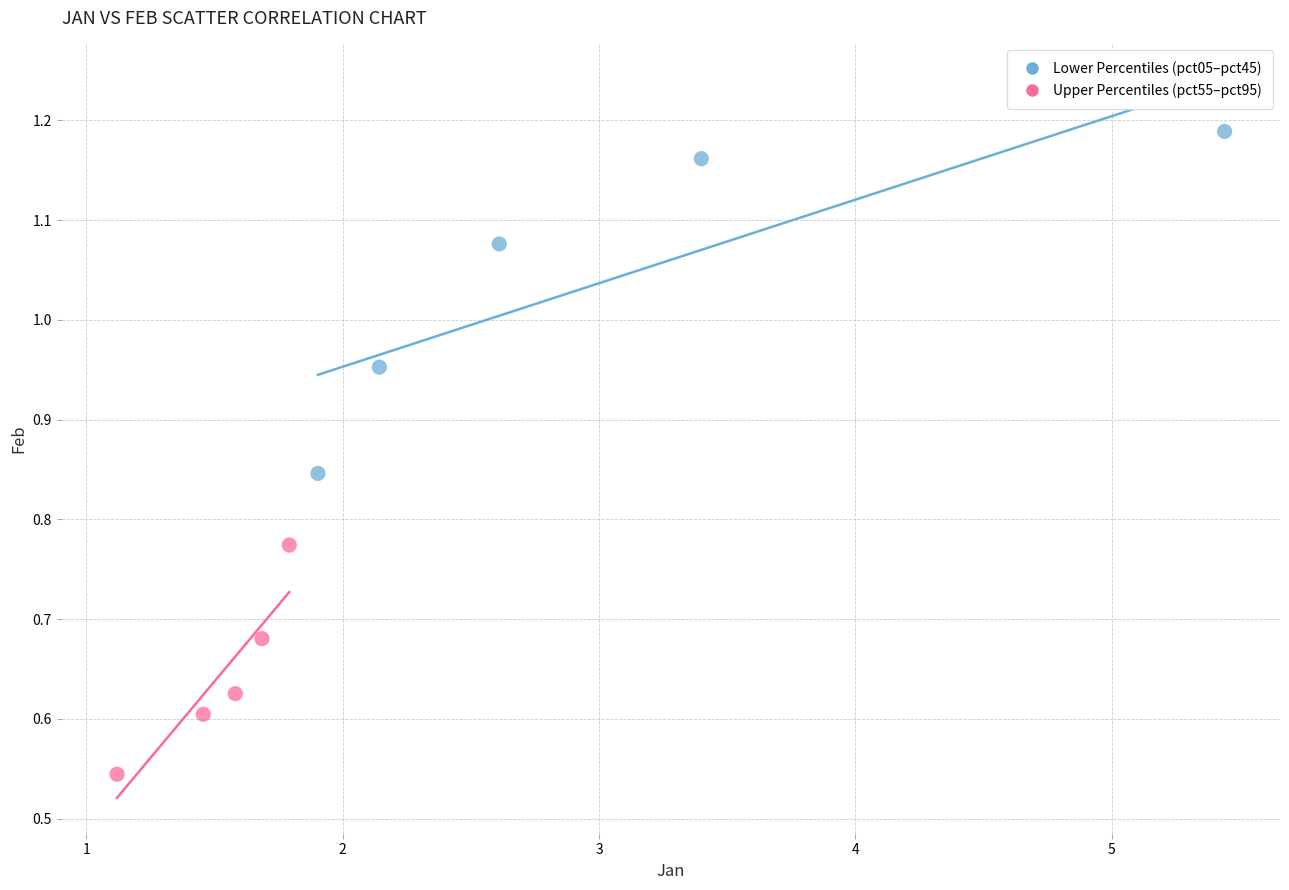

Which series has the widest spread of Y values?

Lower Percentiles (pct05–pct45)